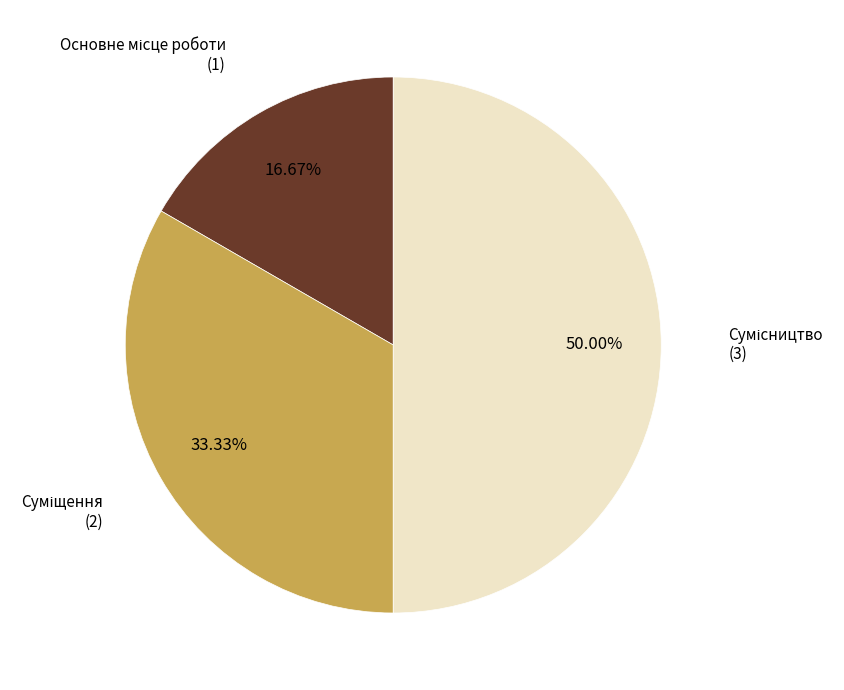

How many segments does this pie chart have?

3